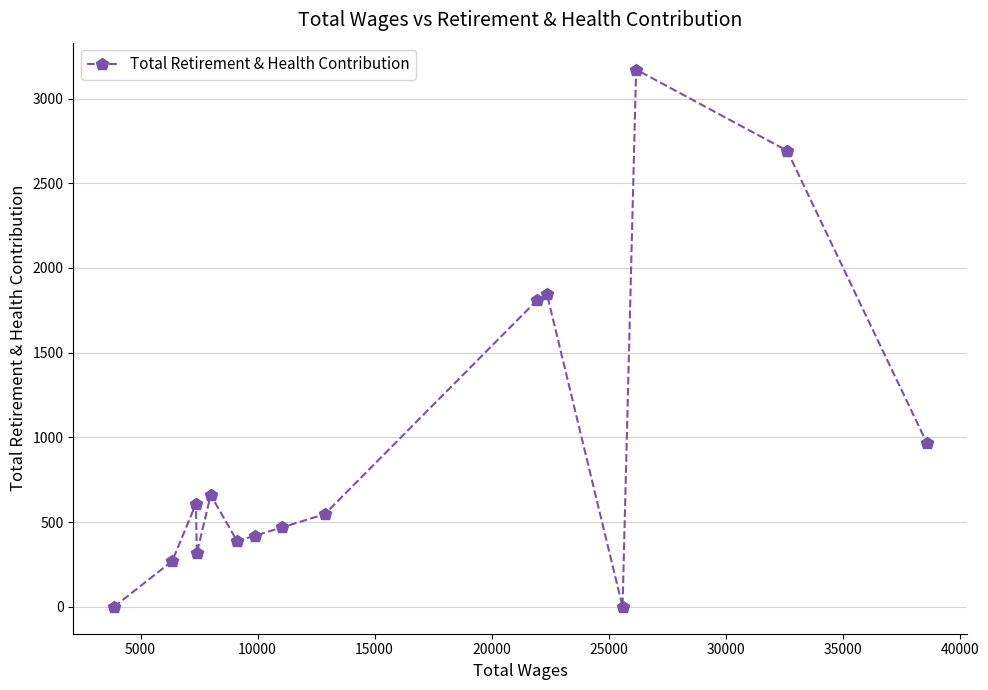

What is the difference between the maximum and minimum values?

3171